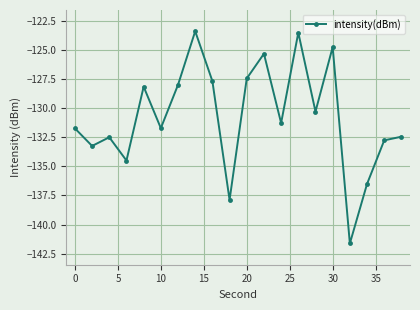

Reading right to left, list all the values displayed in this chart.

-132.5	-132.8	-136.5	-141.6	-124.8	-130.3	-123.5	-131.3	-125.3	-127.5	-137.9	-127.7	-123.4	-128.0	-131.7	-128.2	-134.5	-132.5	-133.2	-131.7